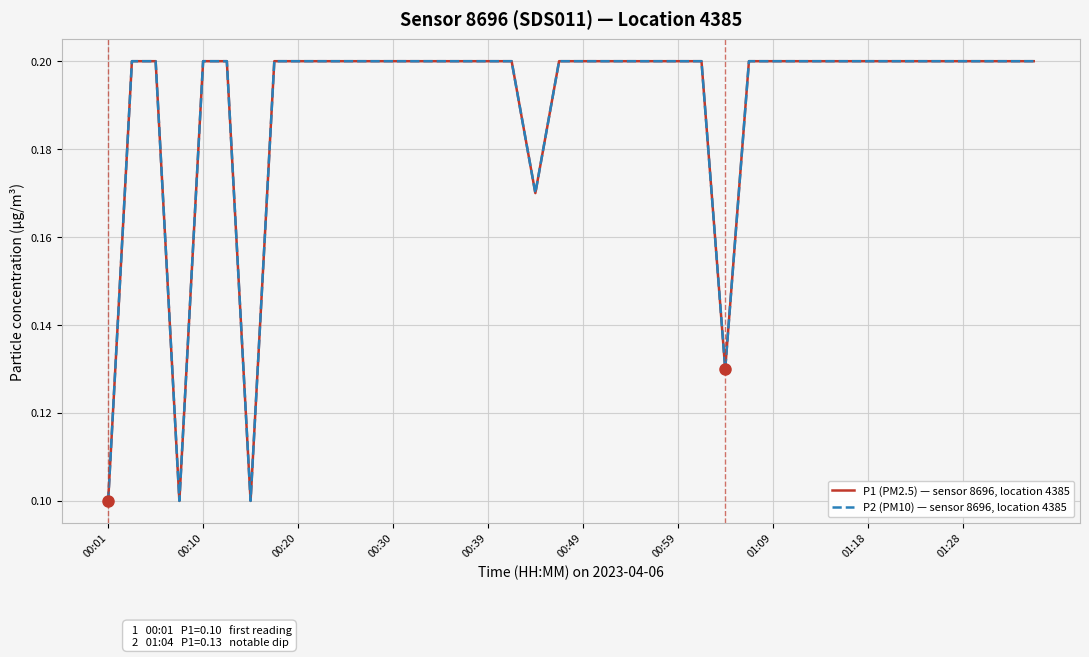

True or false: P2 (PM10) — sensor 8696, location 4385 has more than 0 points higher than both neighbors.

False